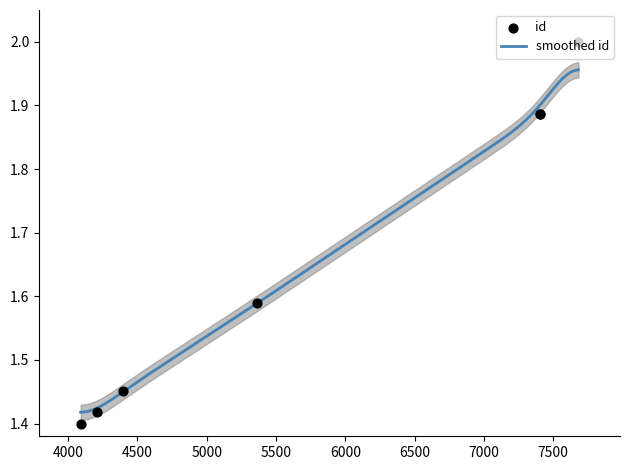

What is the change in value from 5366 to 7682?

+0.4